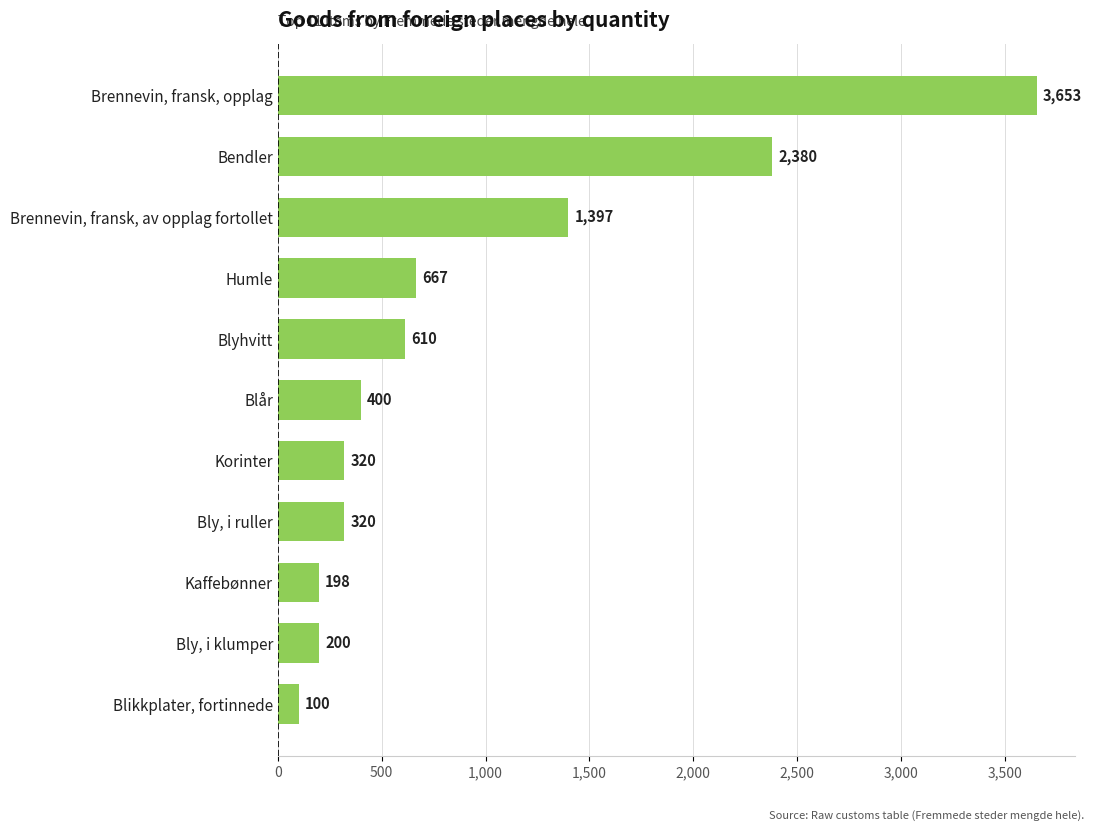

What position from the top is Blyhvitt?

5